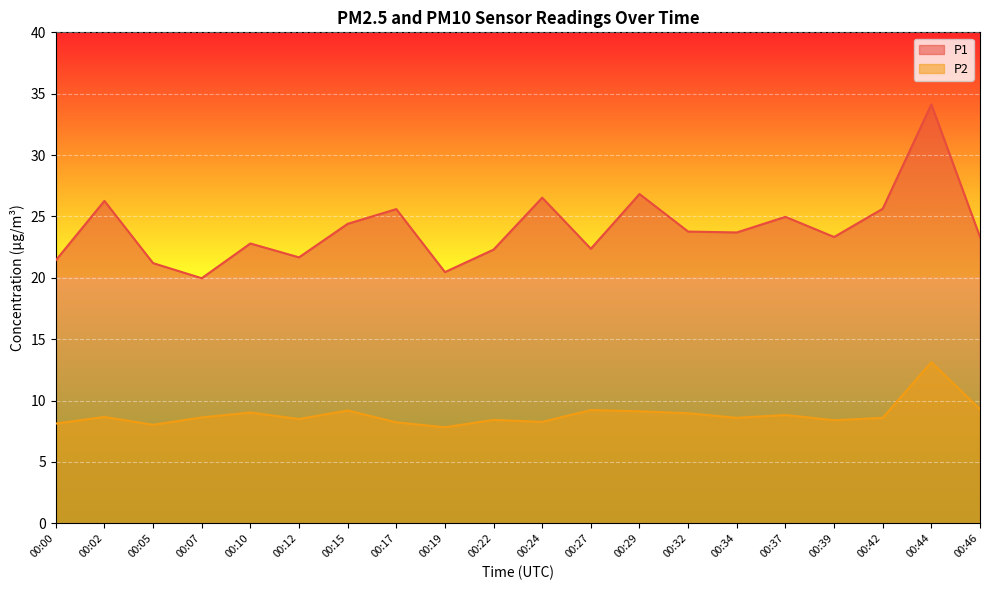

List the series in order of their overall mean, highest first.

P1, P2